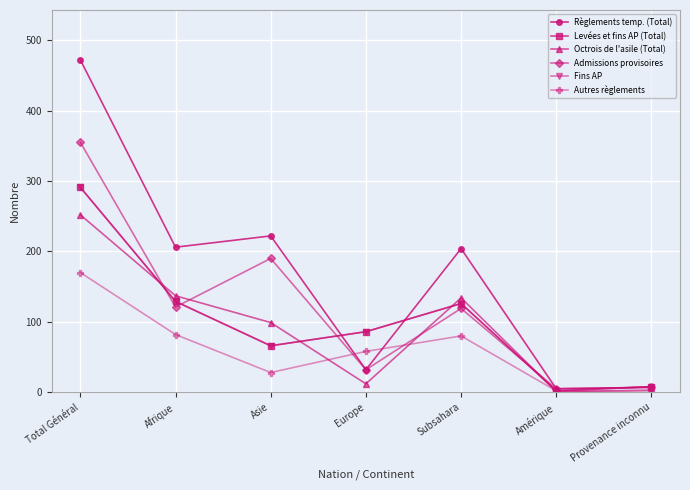

Is this an area chart (filled region under the line)?

No